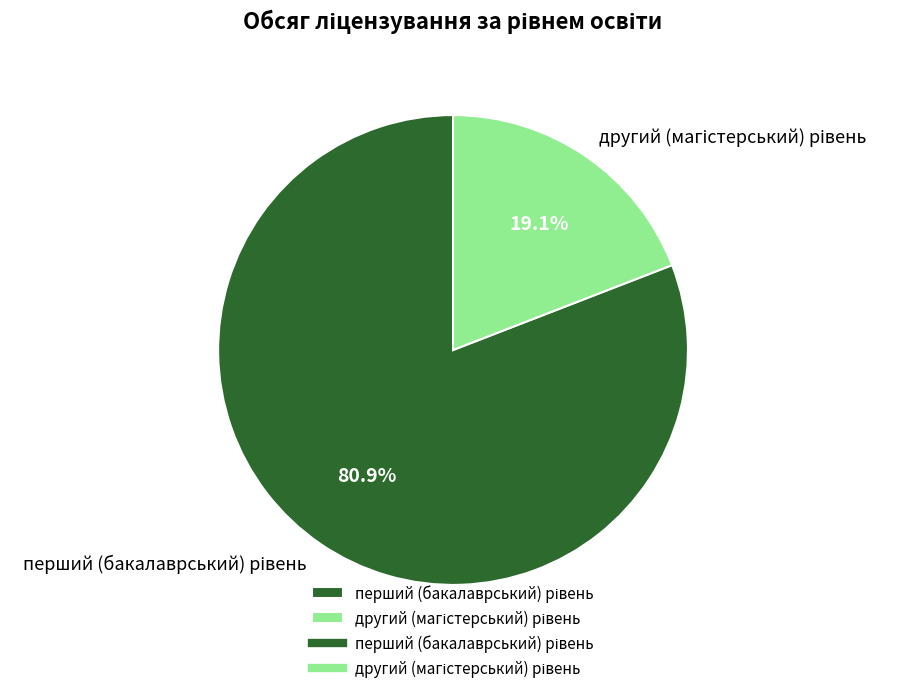

To the nearest percent, what is the difference between the largest and smallest slice percentages?

62%